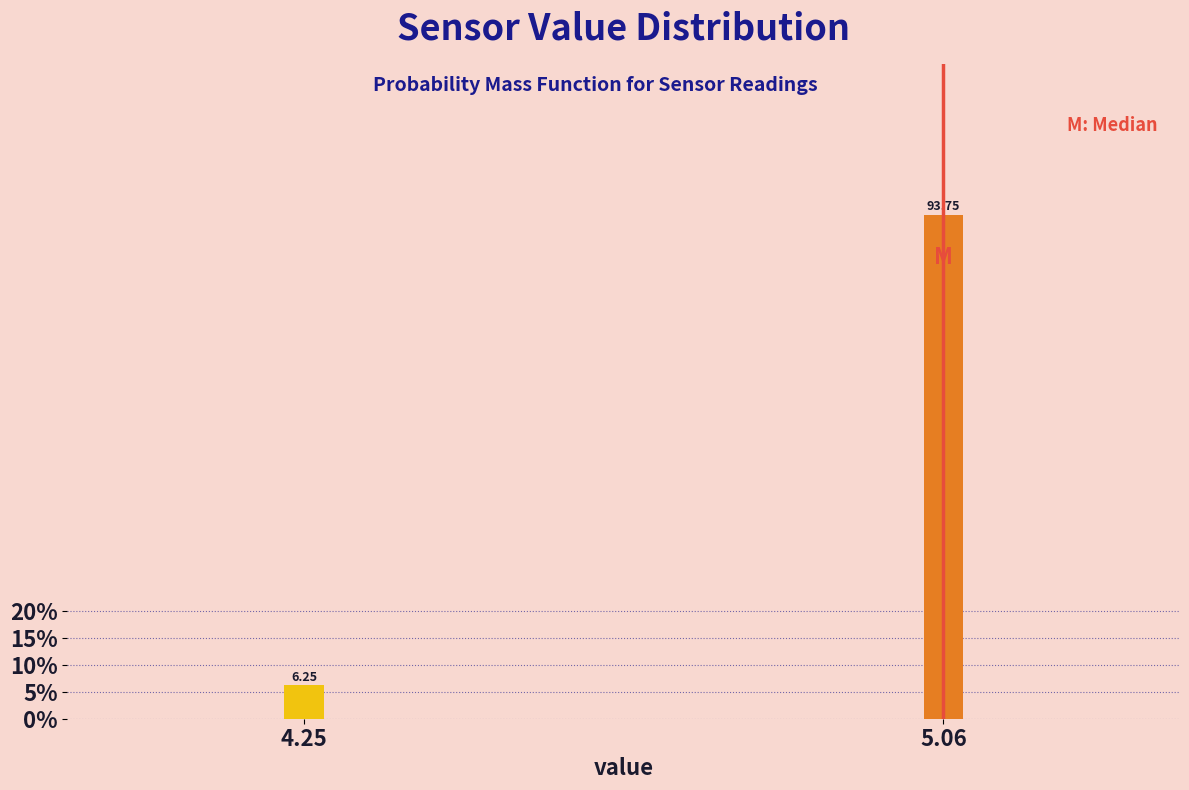

Which has a higher value, 4.25 or 5.06?

5.06